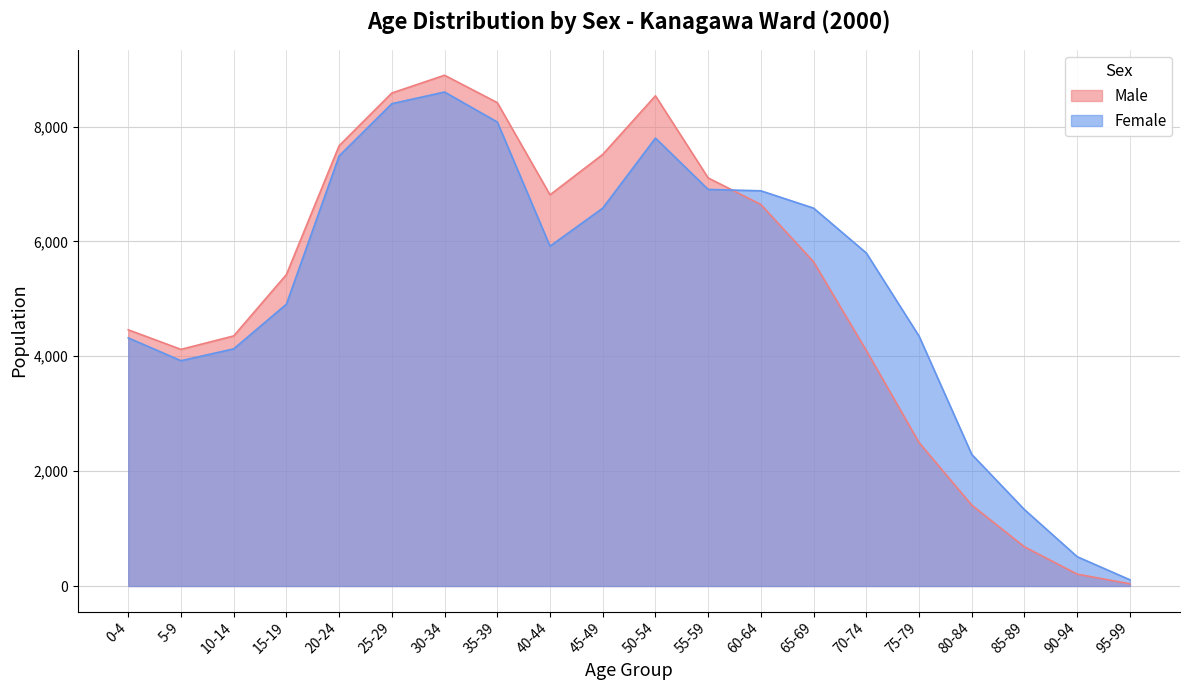

Is it true that Male equals 8893 at 30-34?

True